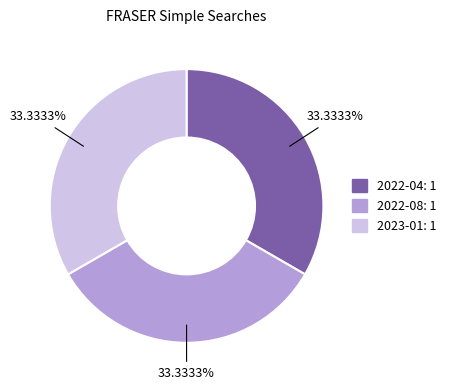

Is there any slice that represents more than half of the pie?

No